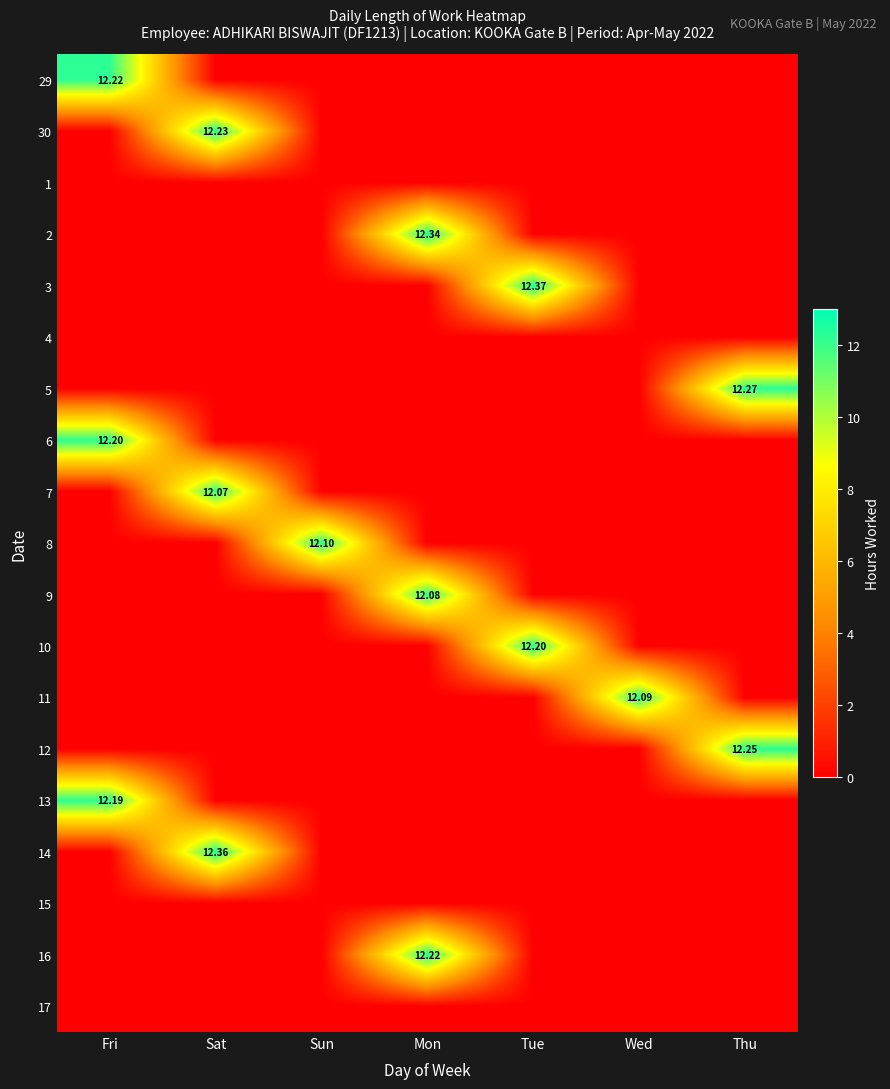

Rank the series at Wed from highest to lowest value.

11, 29, 30, 1, 2, 3, 4, 5, 6, 7, 8, 9, 10, 12, 13, 14, 15, 16, 17